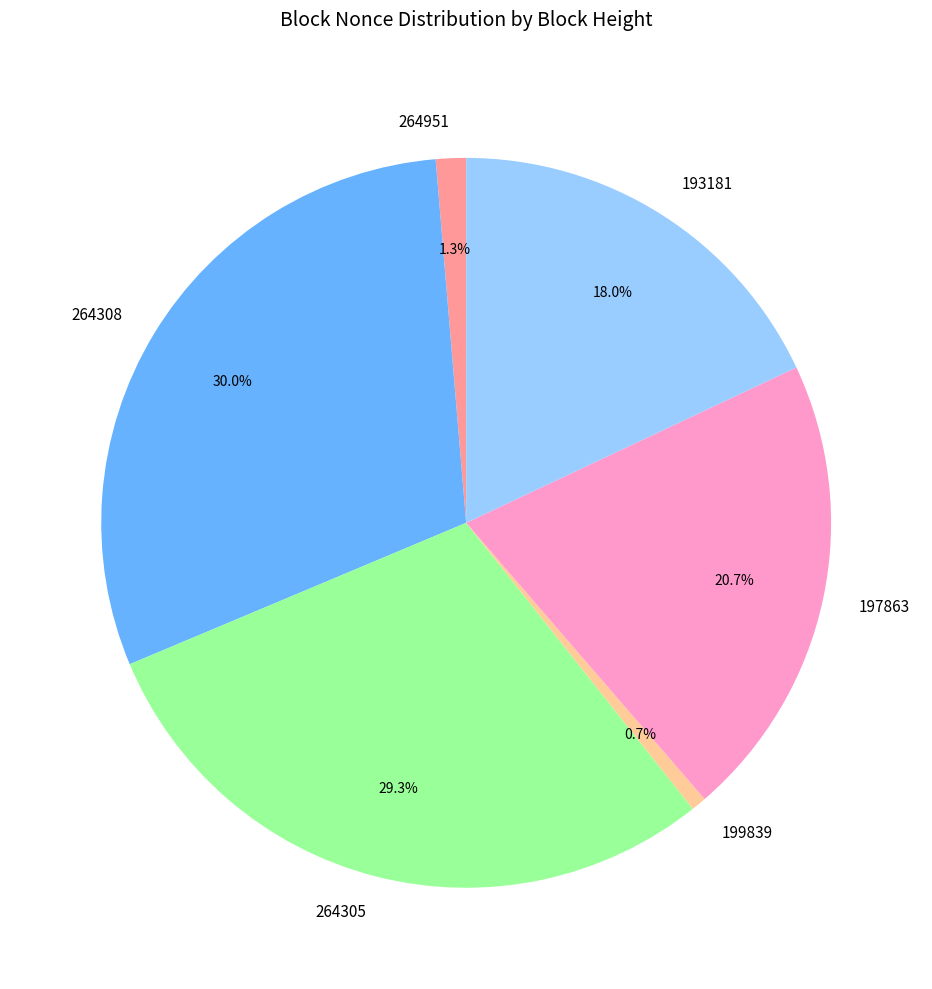

What percentage do 264308 and 193181 together represent?

48.0%